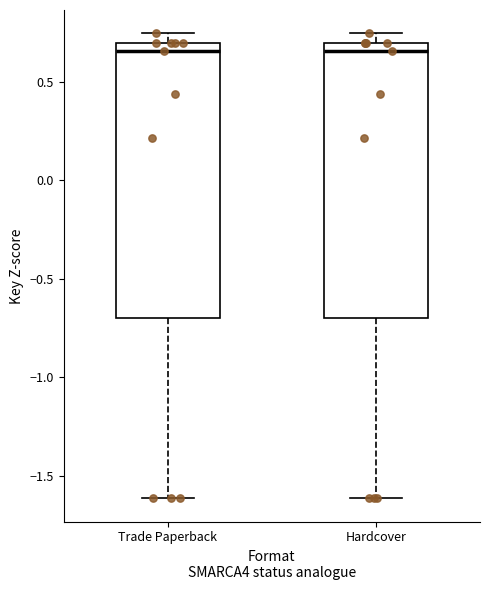

Where is the upper edge of the box for Trade Paperback on the y-axis? The values are not printed on the chart, so give them approximately, as read against the axis.

0.70